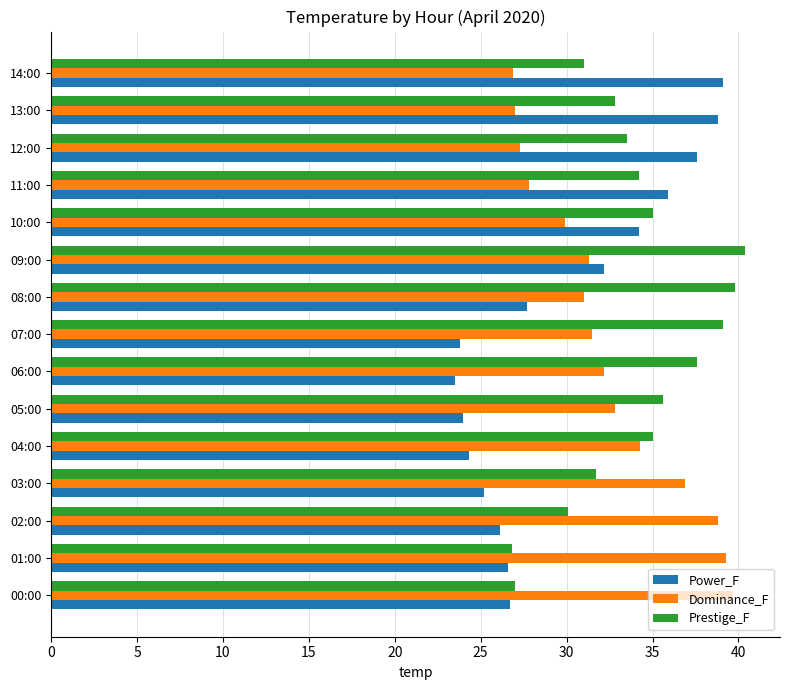

What is the average value of the Power_F series?

29.7